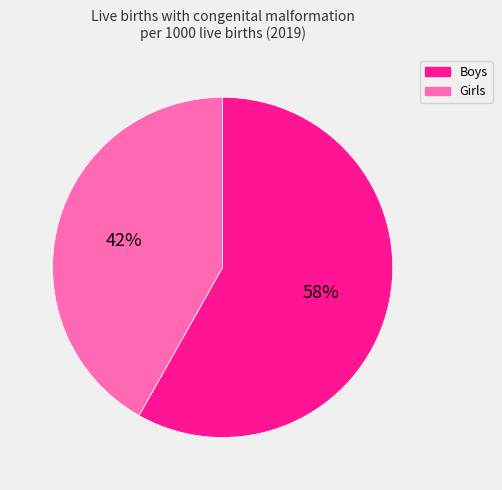

To the nearest percent, what is the difference between the largest and smallest slice percentages?

16%